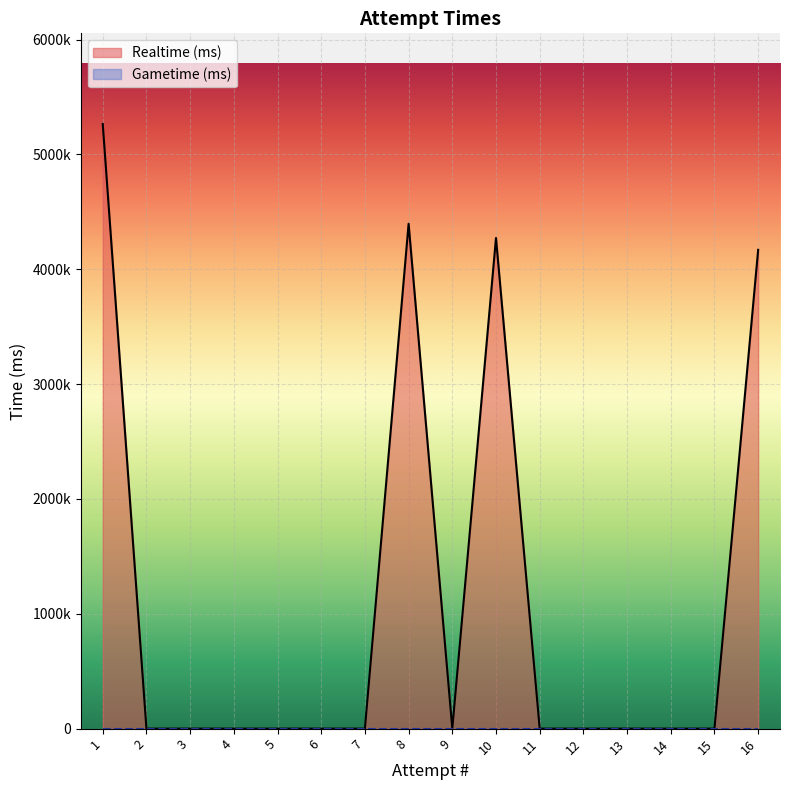

At which label does Realtime (ms) reach its peak?

1